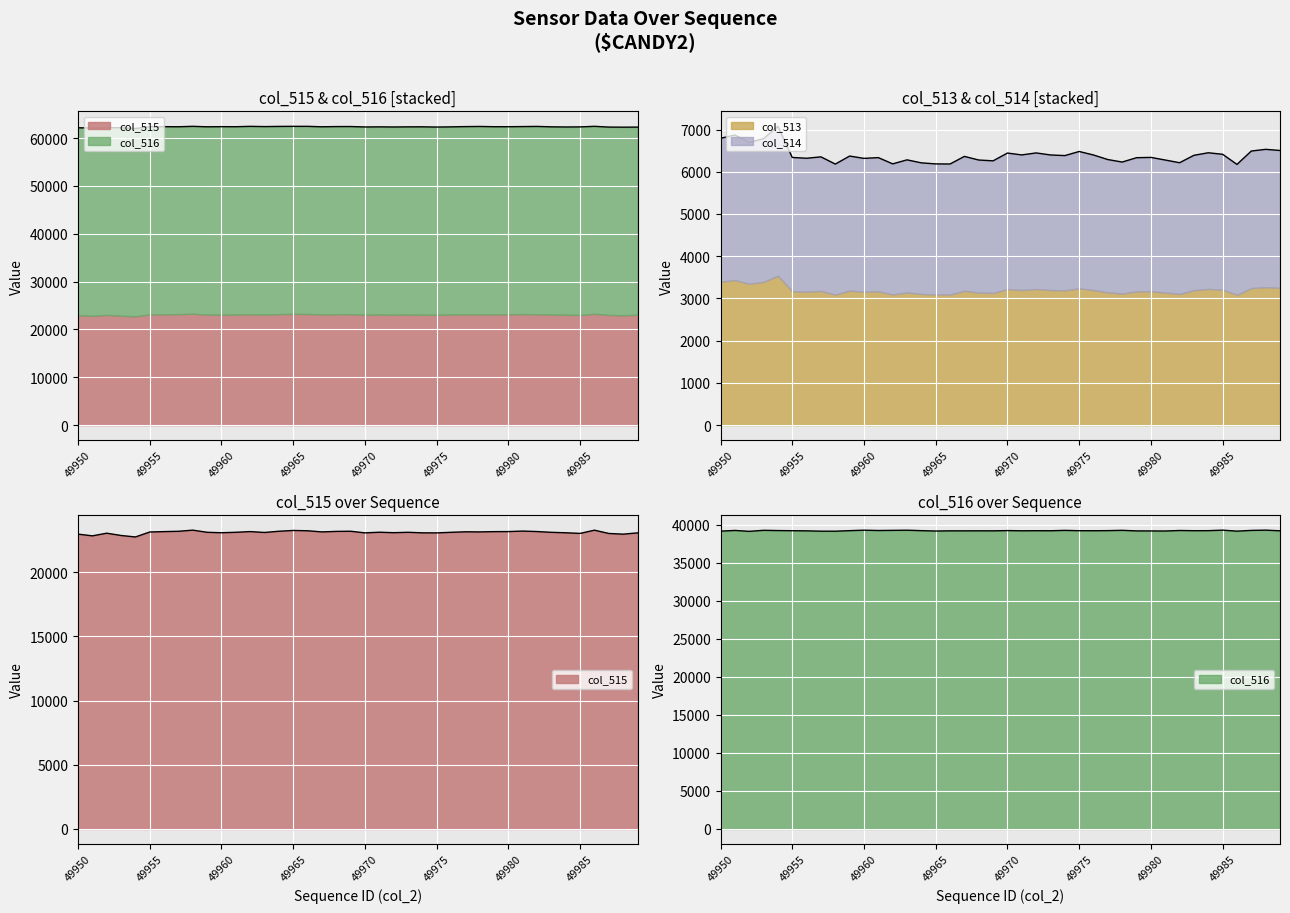

Where is the first local maximum for col_514?

49951